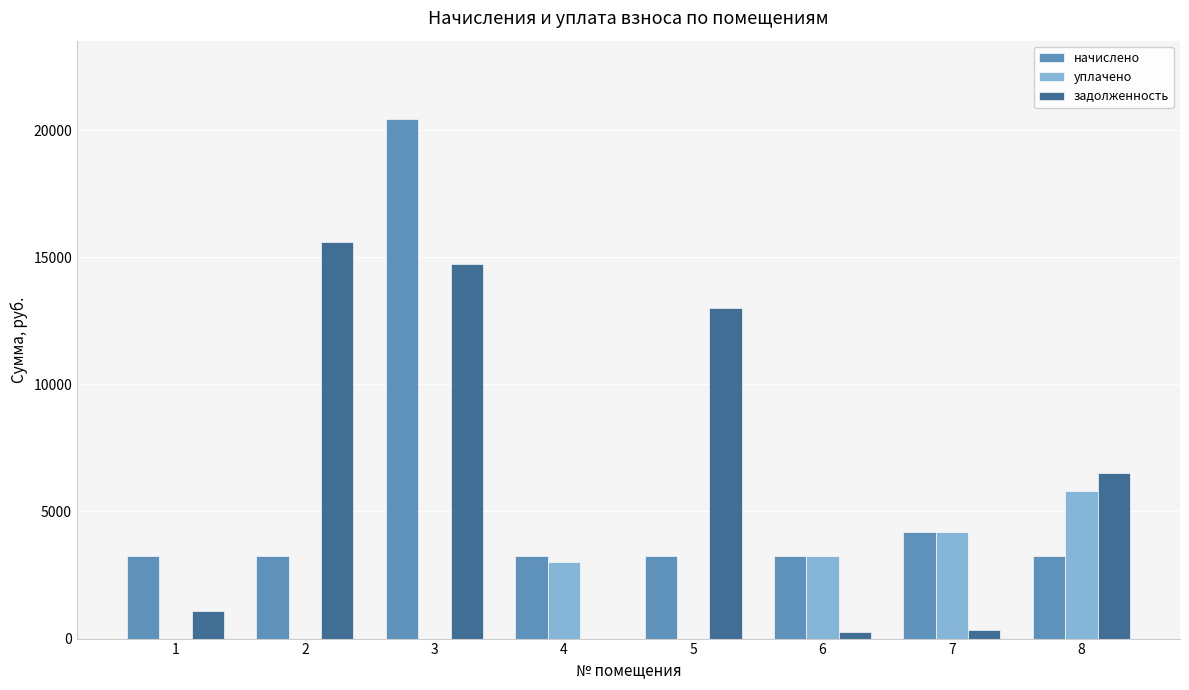

What is the sum of all начислено values?

44229.6